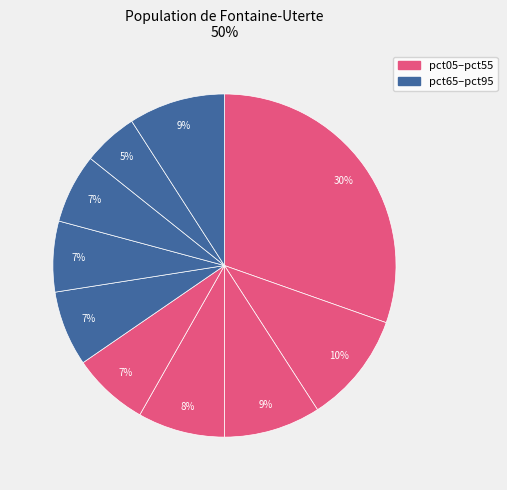

How many slices are in this pie chart?

10